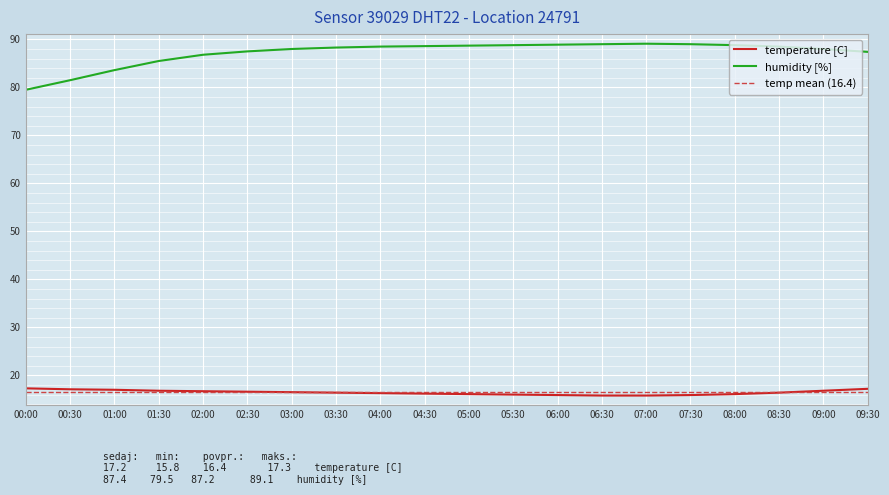

Between 01:00 and 08:30, which series saw the biggest shift?

humidity